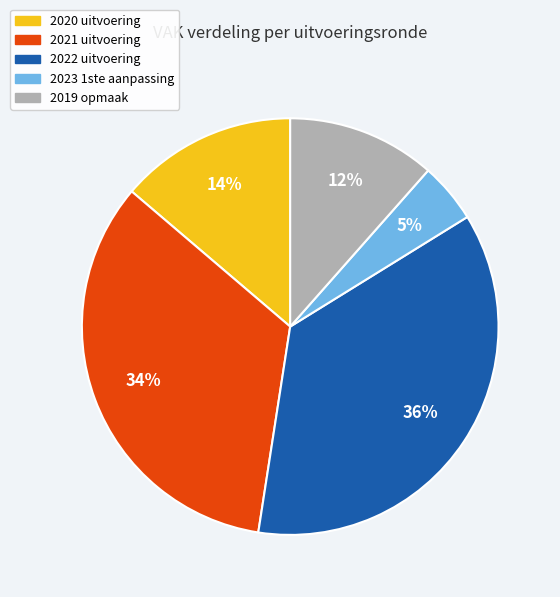

Do 2021 uitvoering and 2020 uitvoering together represent more than half of the pie?

No